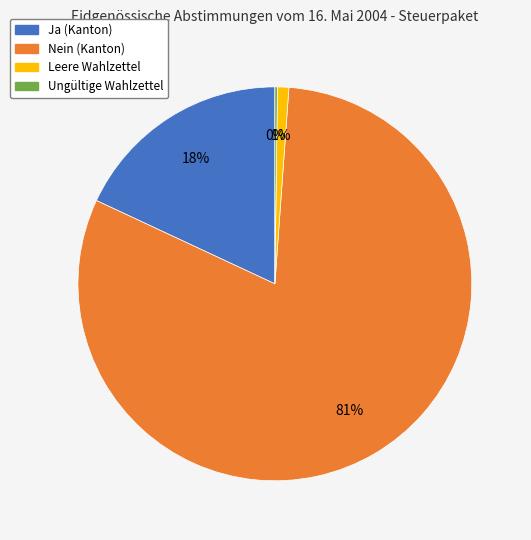

To the nearest percent, what is the difference between the largest and smallest slice percentages?

81%